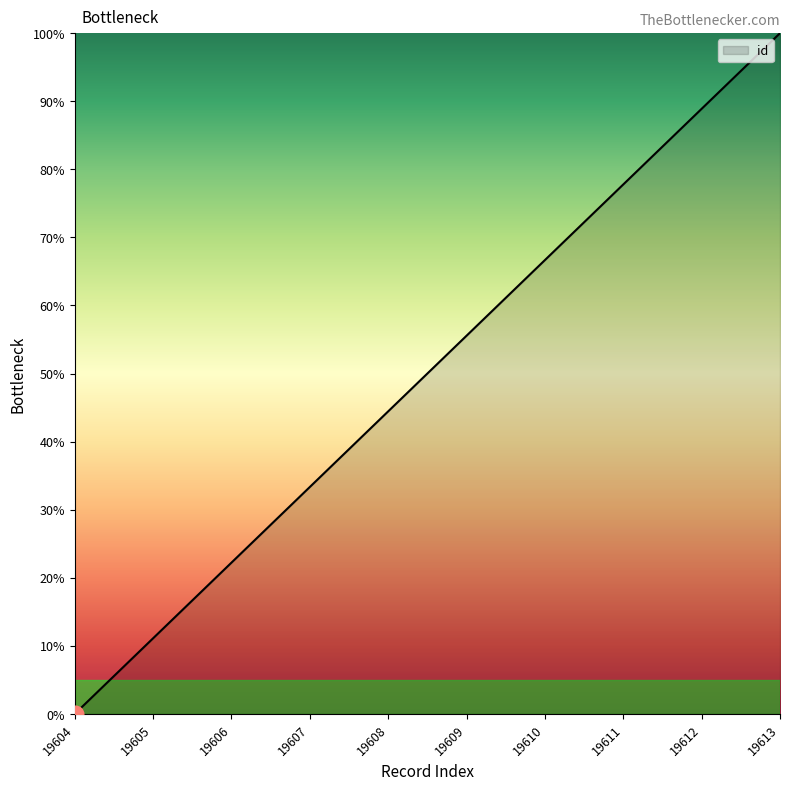

Which category has the lowest value across all series?

19604